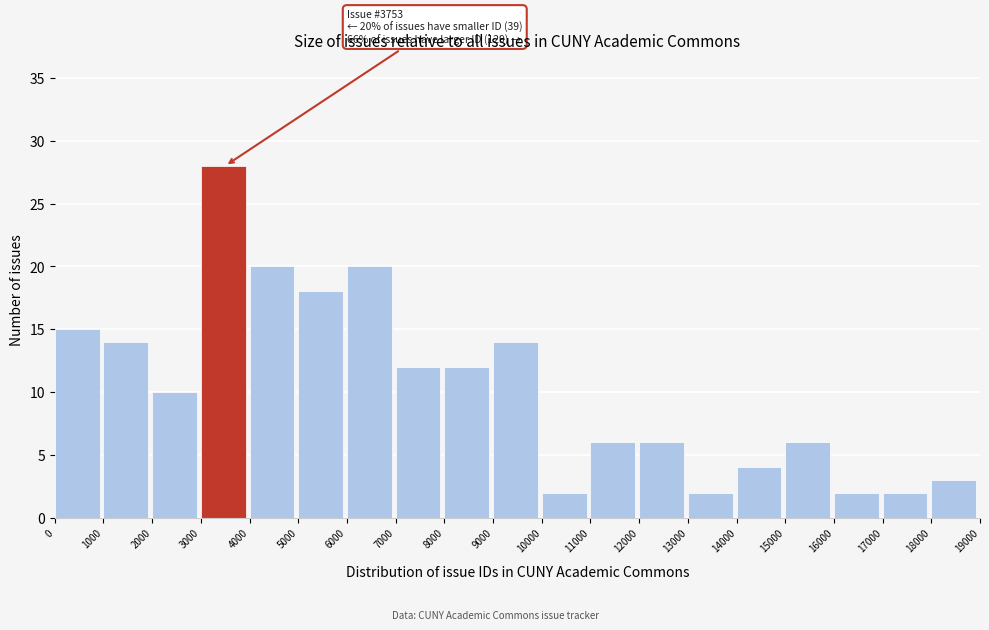

Over which range of the x-axis is the bar tallest?

3000 to 4000